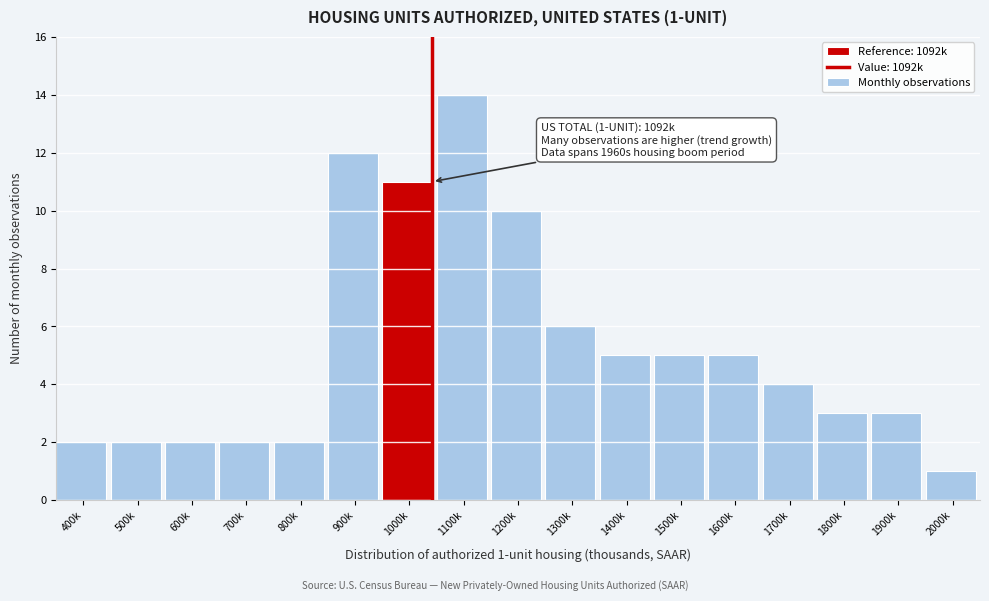

Reading left to right, transcribe all the data shown in this chart.

2	2	2	2	2	12	11	14	10	6	5	5	5	4	3	3	1